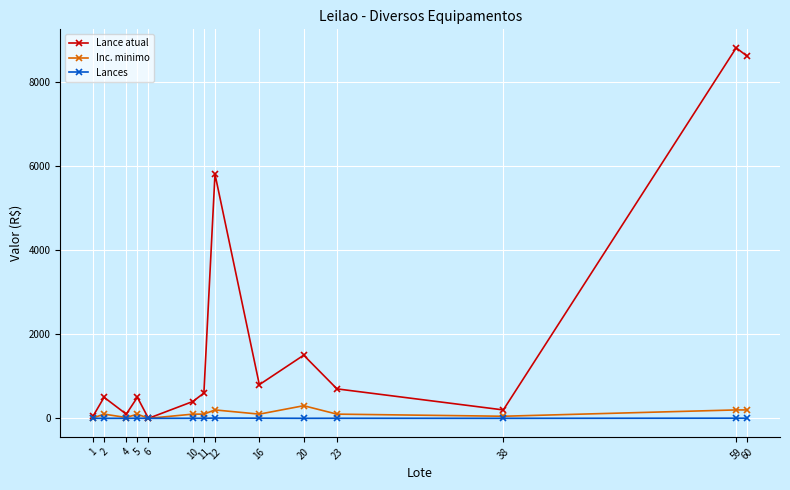

What is the value of the Lance atual point at the 7th from the left?

600.0